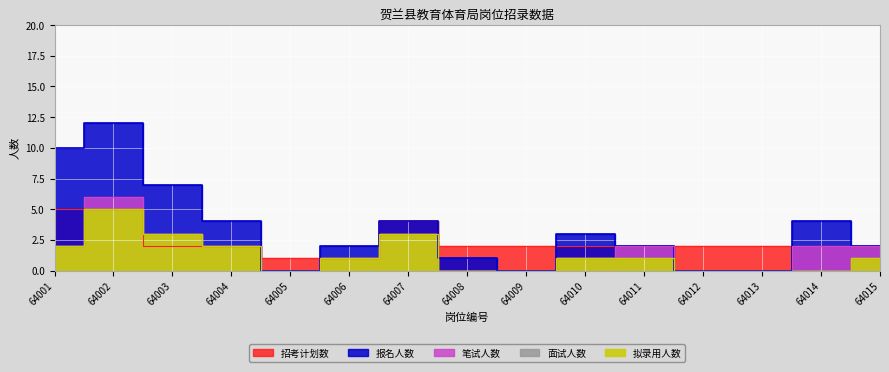

What is the approximate value of 笔试人数 at 64006?

1